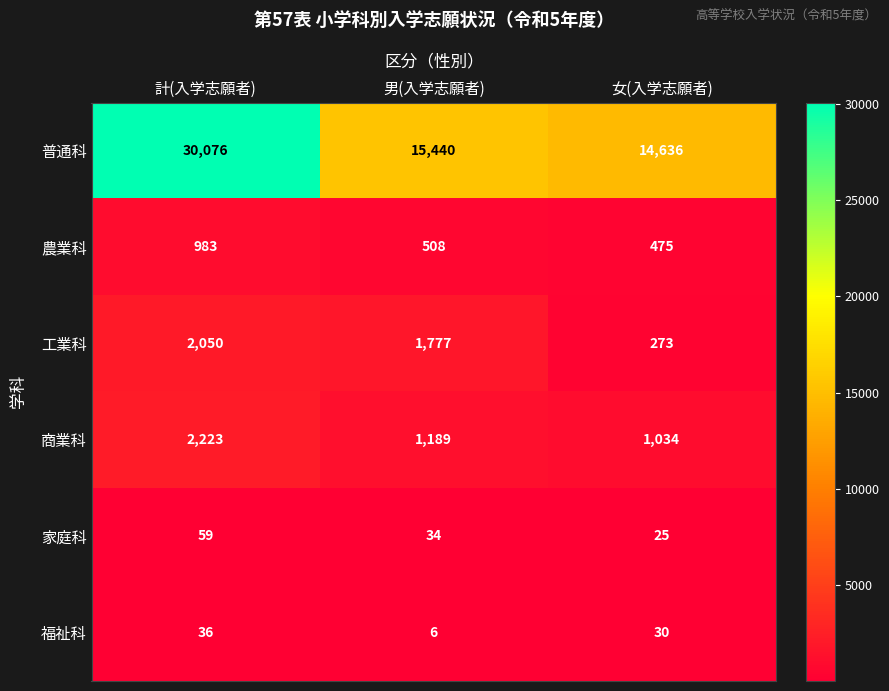

How many distinct data groups are displayed?

6